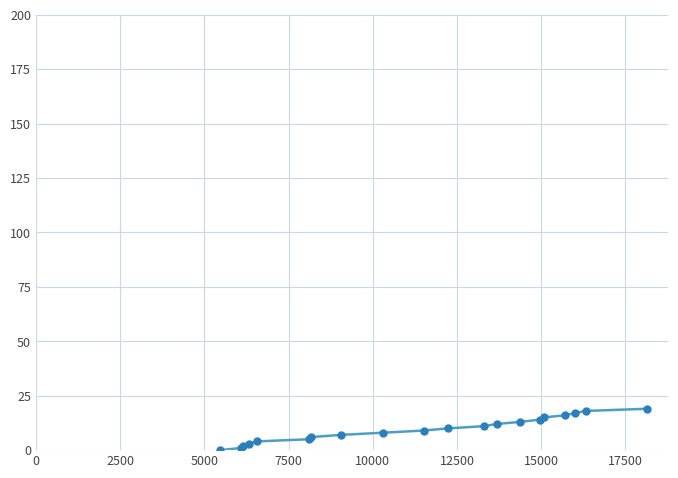

What is the sum of all values?

190